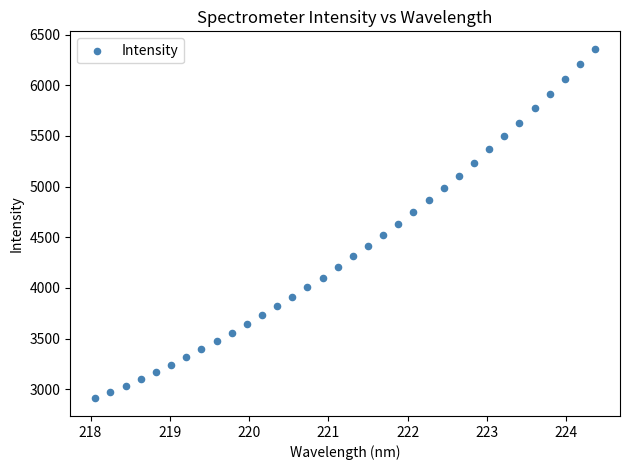

What is the range of X values (max minus min)?

6.3